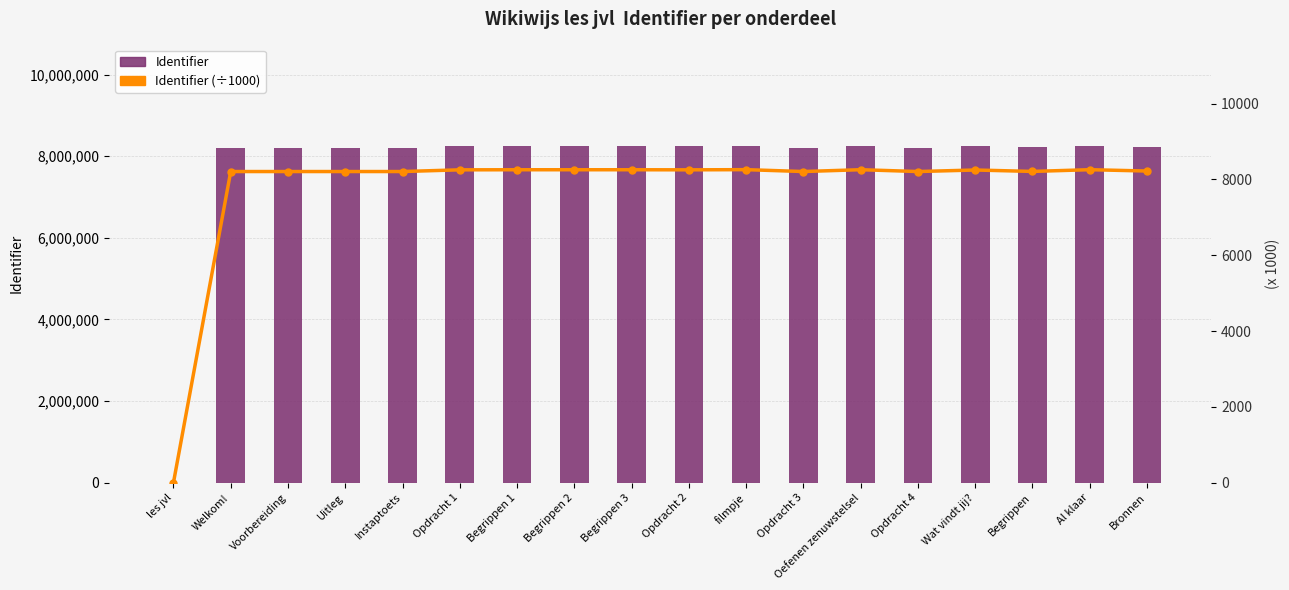

Which series has the largest total across all categories?

Identifier